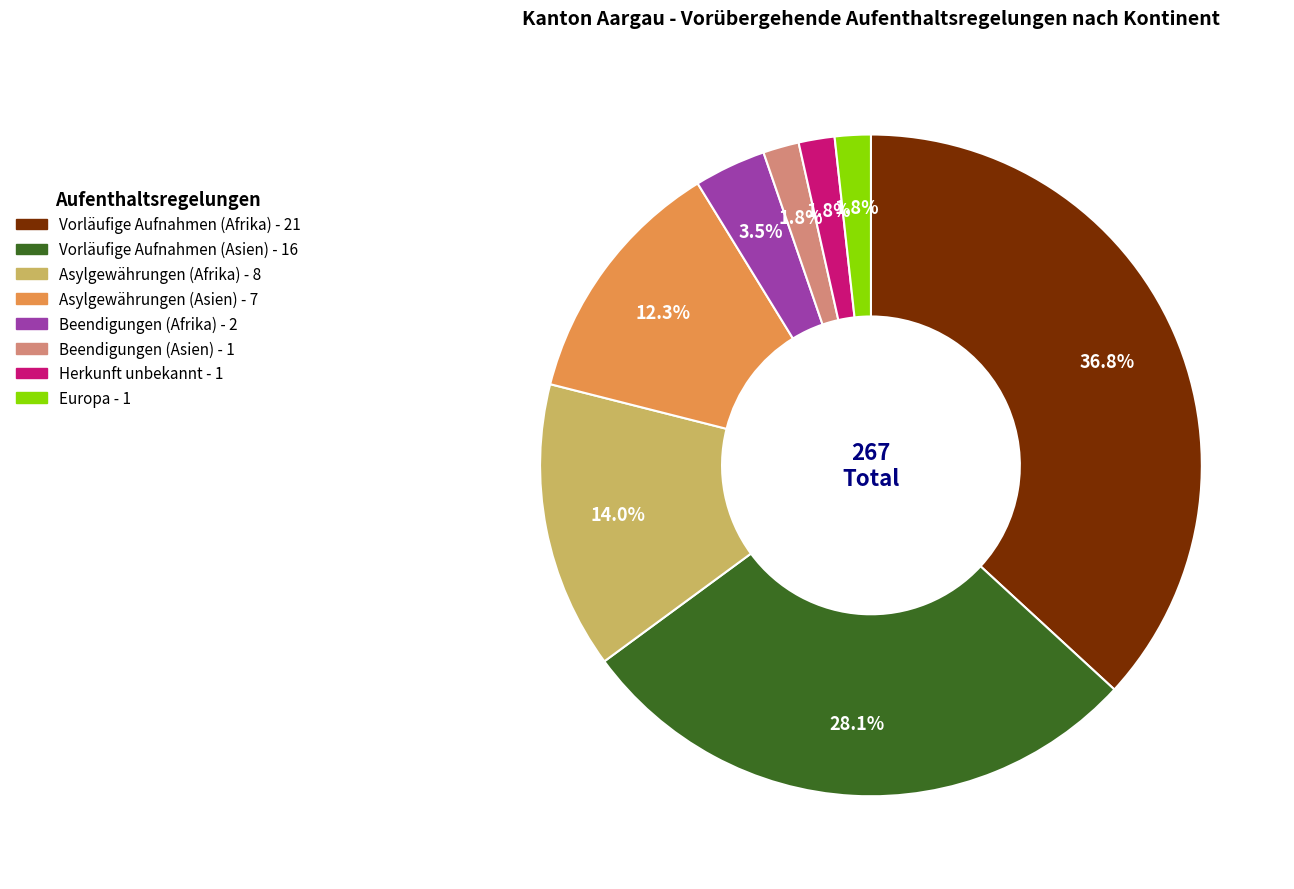

Is Herkunft unbekannt the majority of the pie?

No